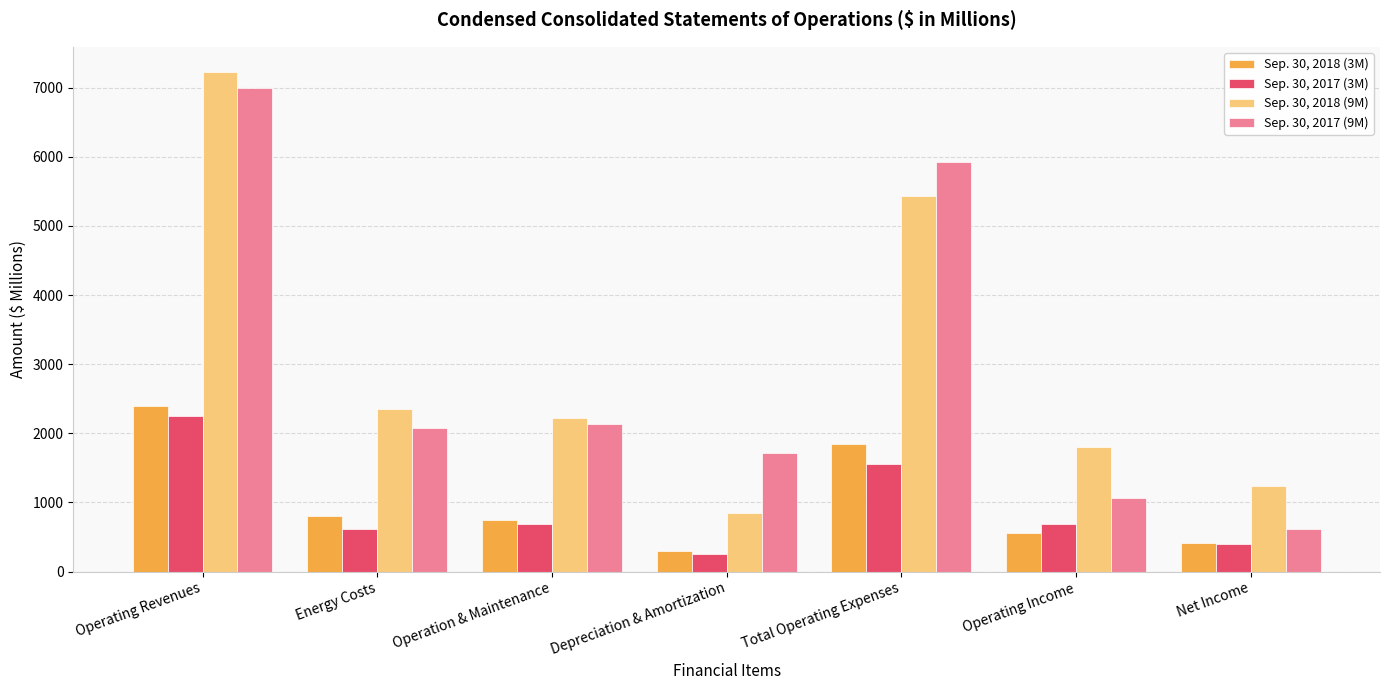

The value of Sep. 30, 2017 (3M) at Operating Revenues is 3316. True or false?

False